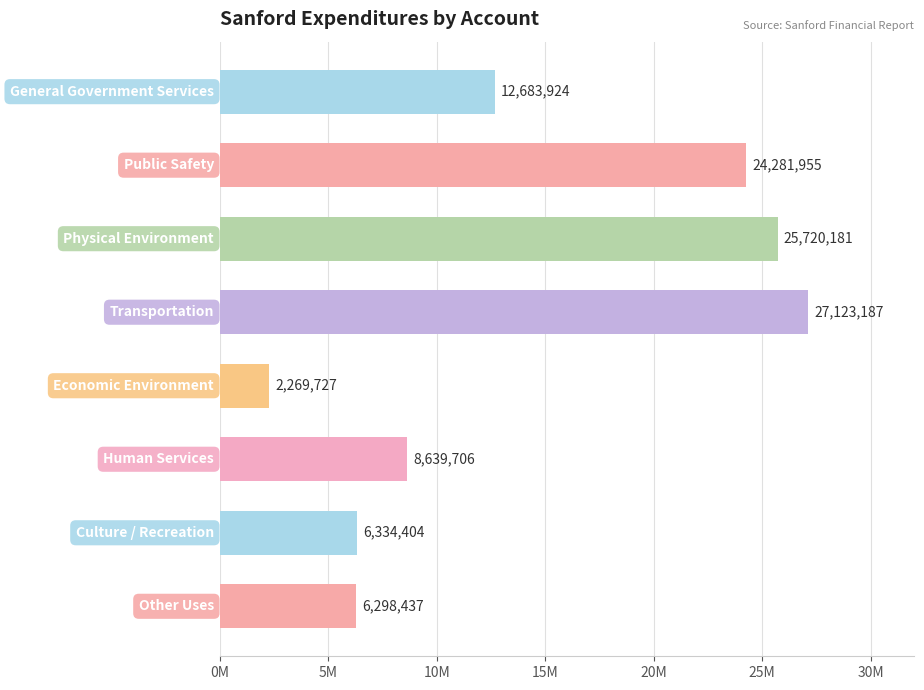

Are the bars horizontal?

Yes